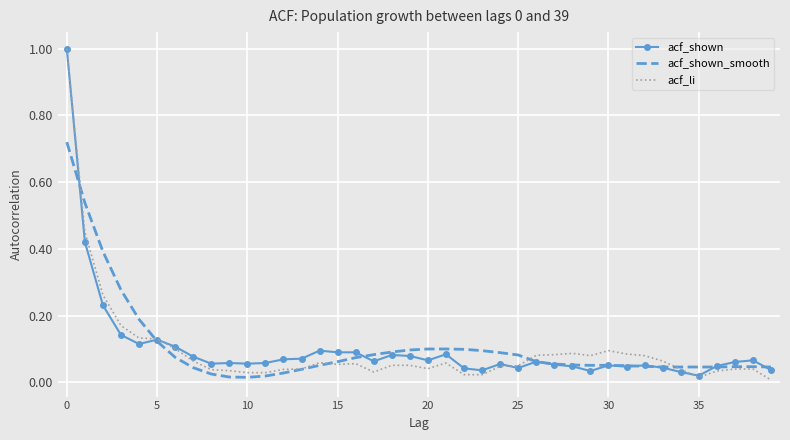

True or false: acf_shown and acf_shown_smooth intersect in this chart.

True